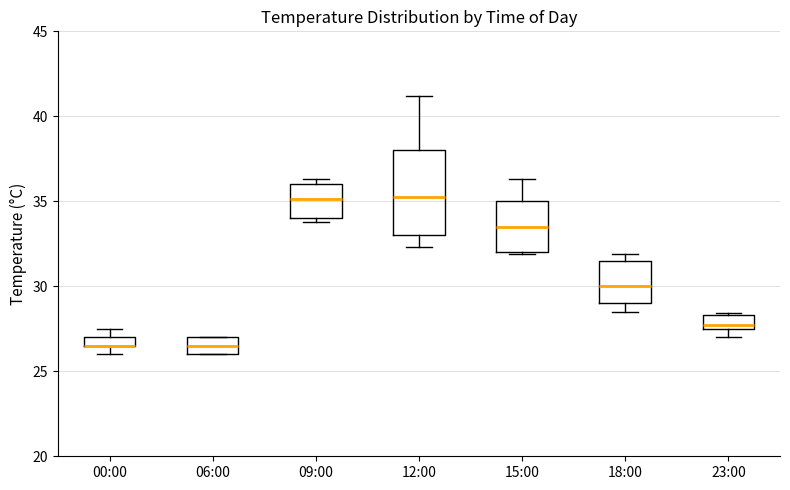

Where does the upper whisker of the box for 15:00 end on the y-axis? The values are not printed on the chart, so give them approximately, as read against the axis.

36.5